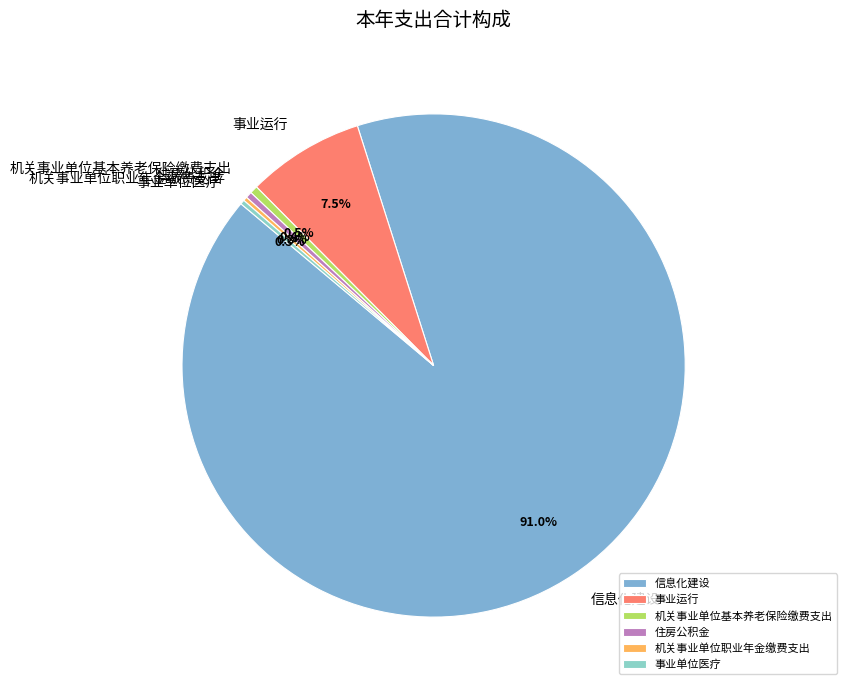

What is the total percentage of 事业单位医疗 and 住房公积金?

0.7%